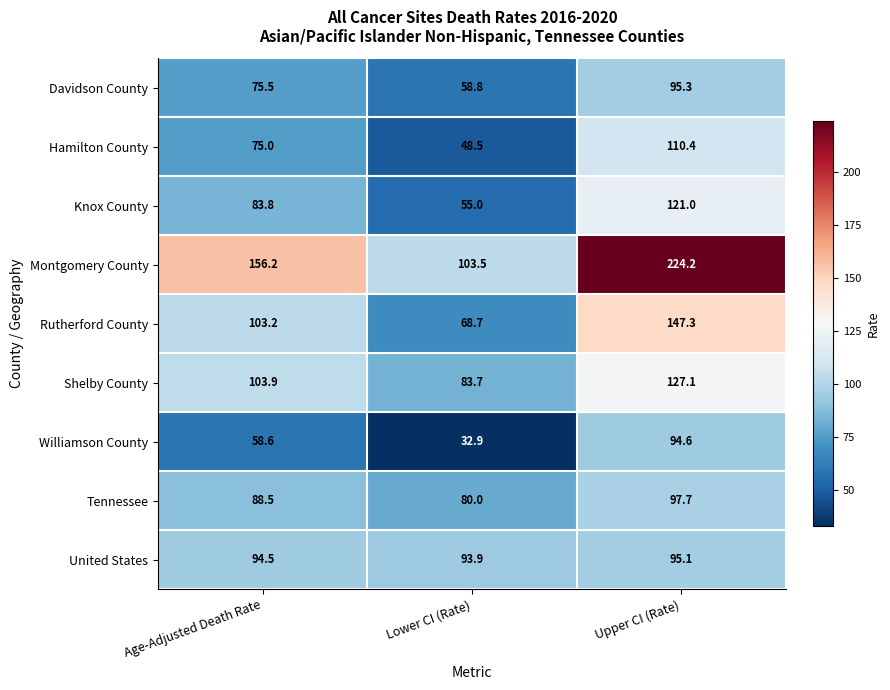

What is the sum of all Davidson County values?

229.6